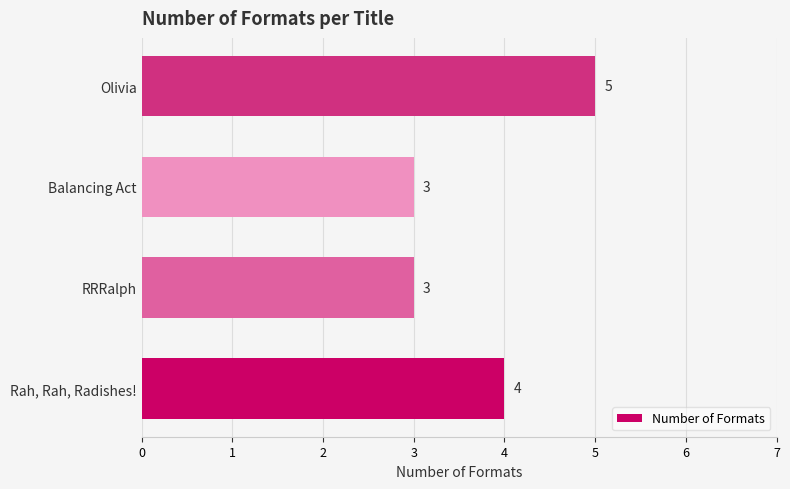

What is the average value?

4